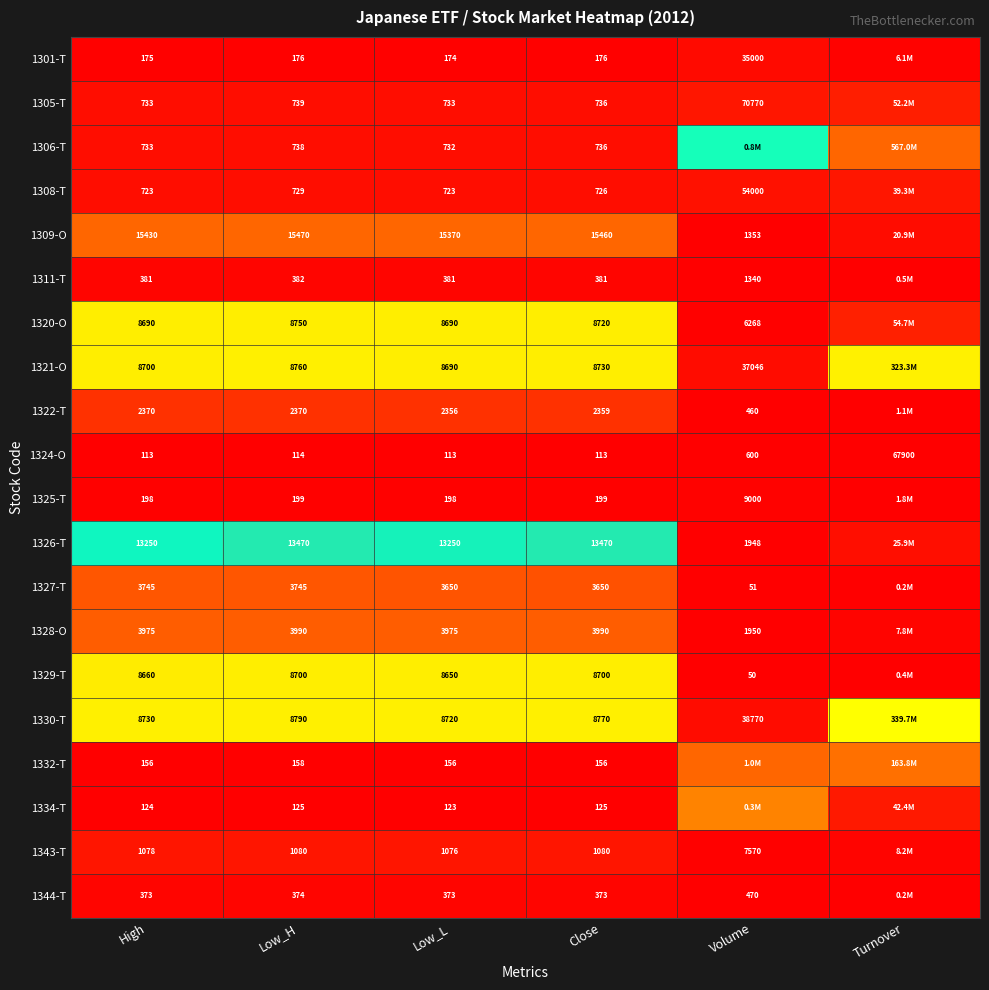

Is the value of 1320-O at Low_H greater than the value of 1324-O at Volume?

Yes